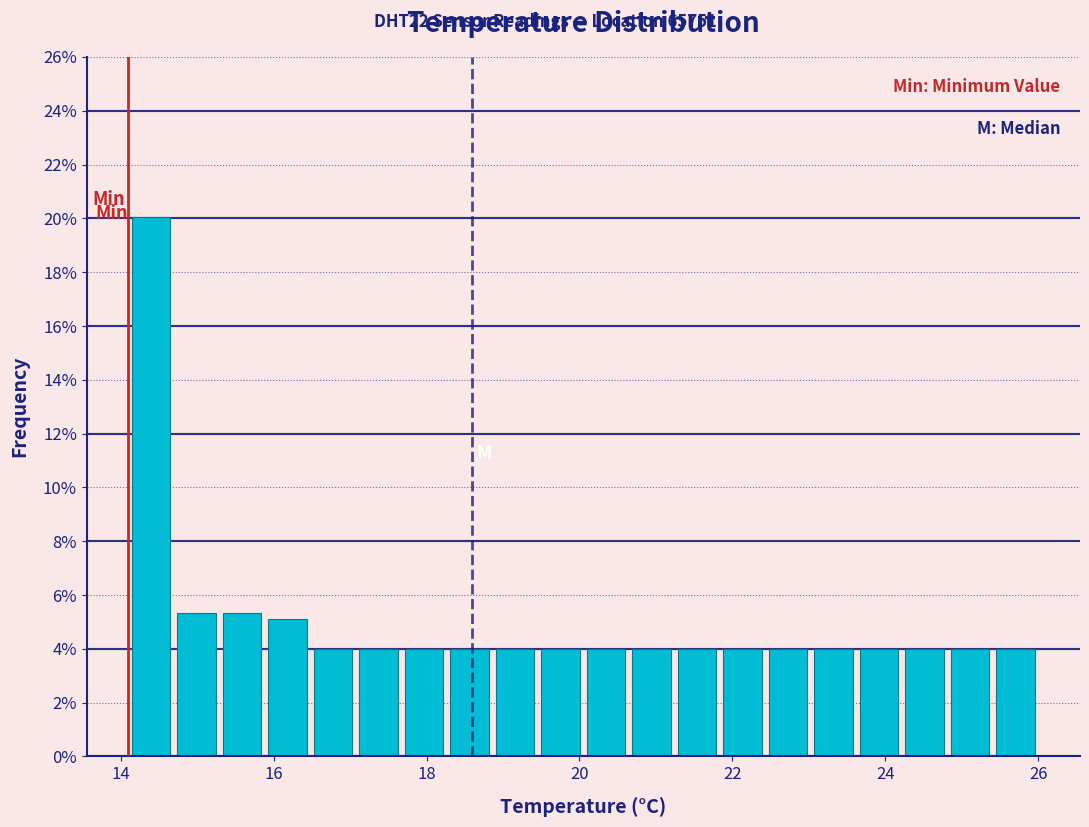

Around what value on the x-axis is the tallest bar? Give the approximate position of its centre, as read against the axis.

14.4